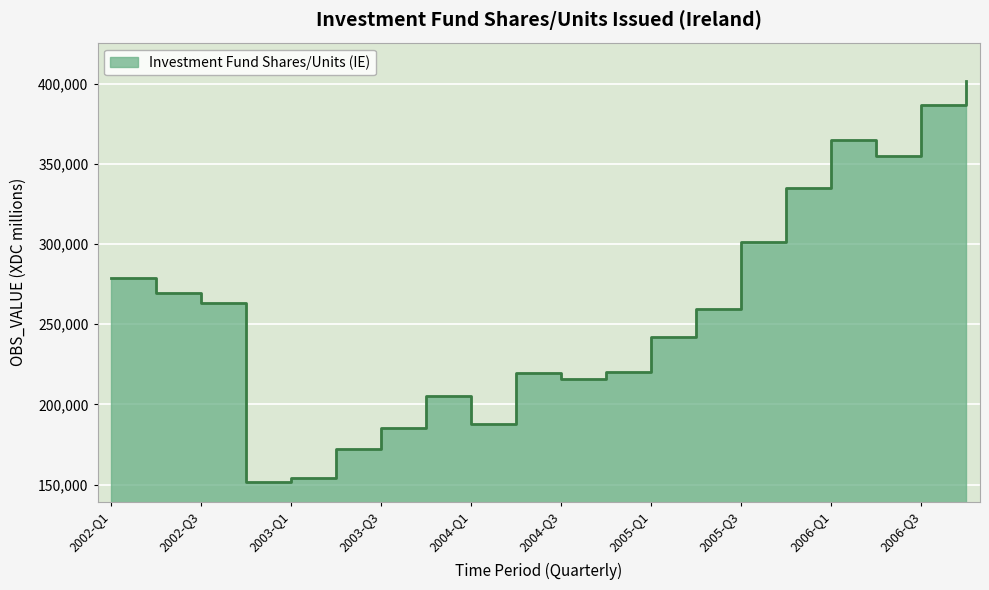

List the labels in order of value, largest first.

2006-Q4, 2006-Q3, 2006-Q1, 2006-Q2, 2005-Q4, 2005-Q3, 2002-Q1, 2002-Q2, 2002-Q3, 2005-Q2, 2005-Q1, 2004-Q4, 2004-Q2, 2004-Q3, 2003-Q4, 2004-Q1, 2003-Q3, 2003-Q2, 2003-Q1, 2002-Q4